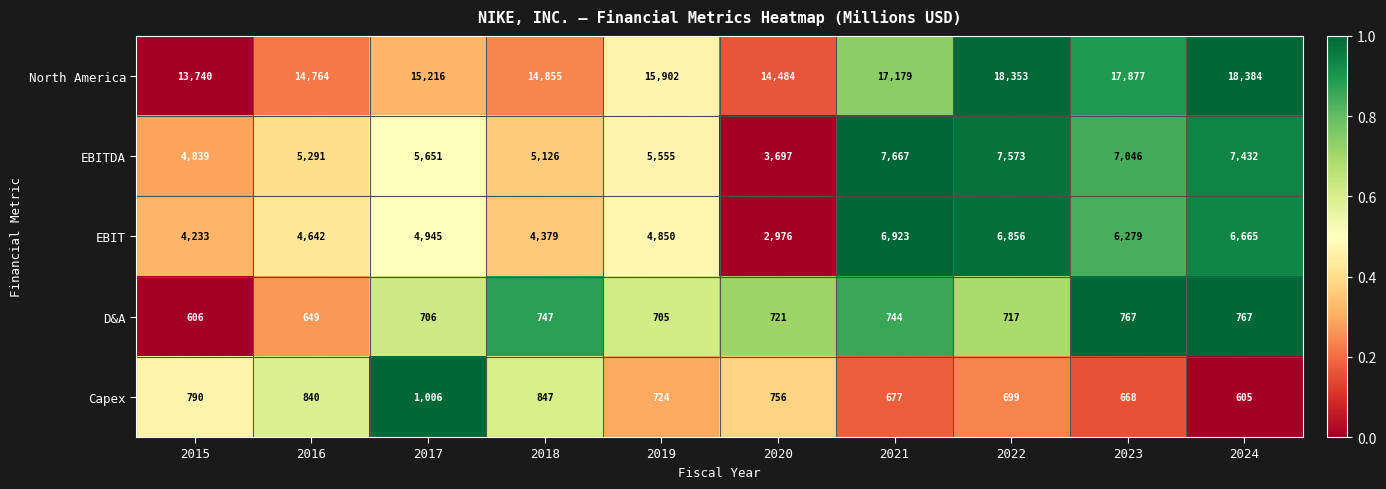

List the series in order of their peak value, lowest first.

D&A, Capex, EBIT, EBITDA, North America